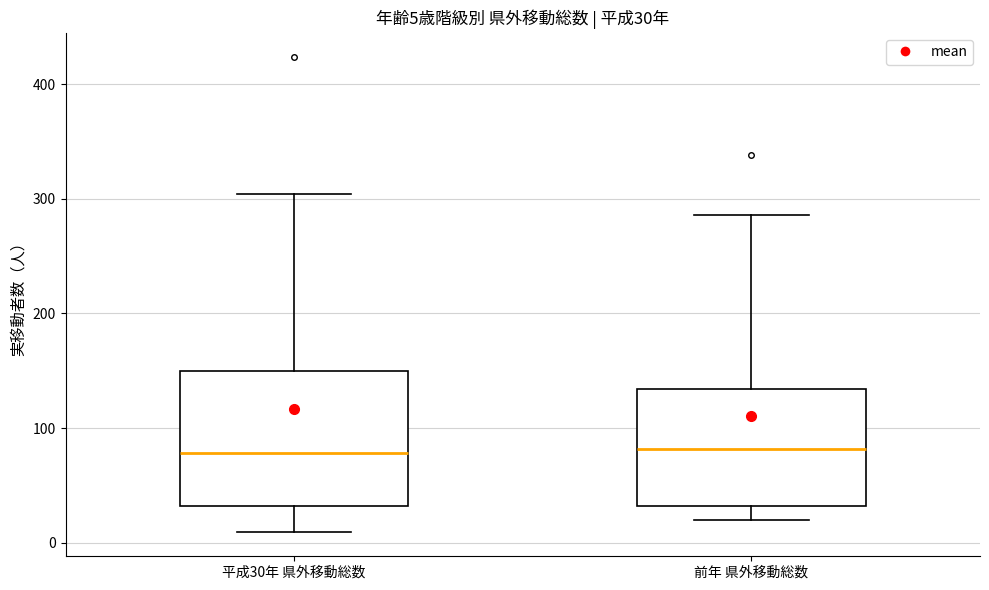

Which box is the tallest, from its lower edge to its upper edge?

平成30年 県外移動総数